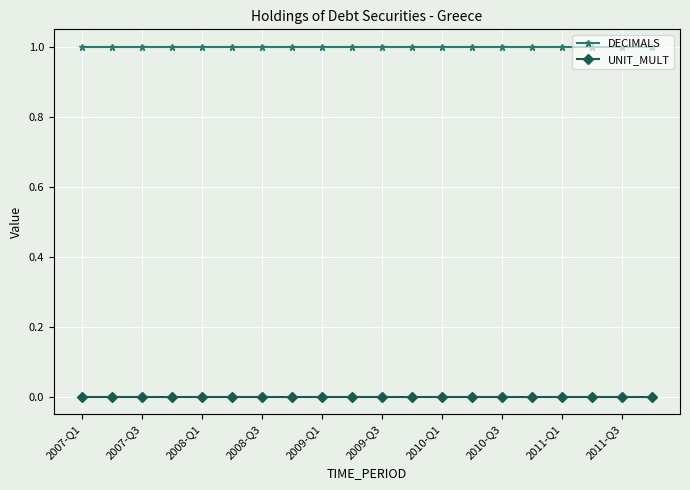

True or false: DECIMALS and UNIT_MULT cross at least once.

False